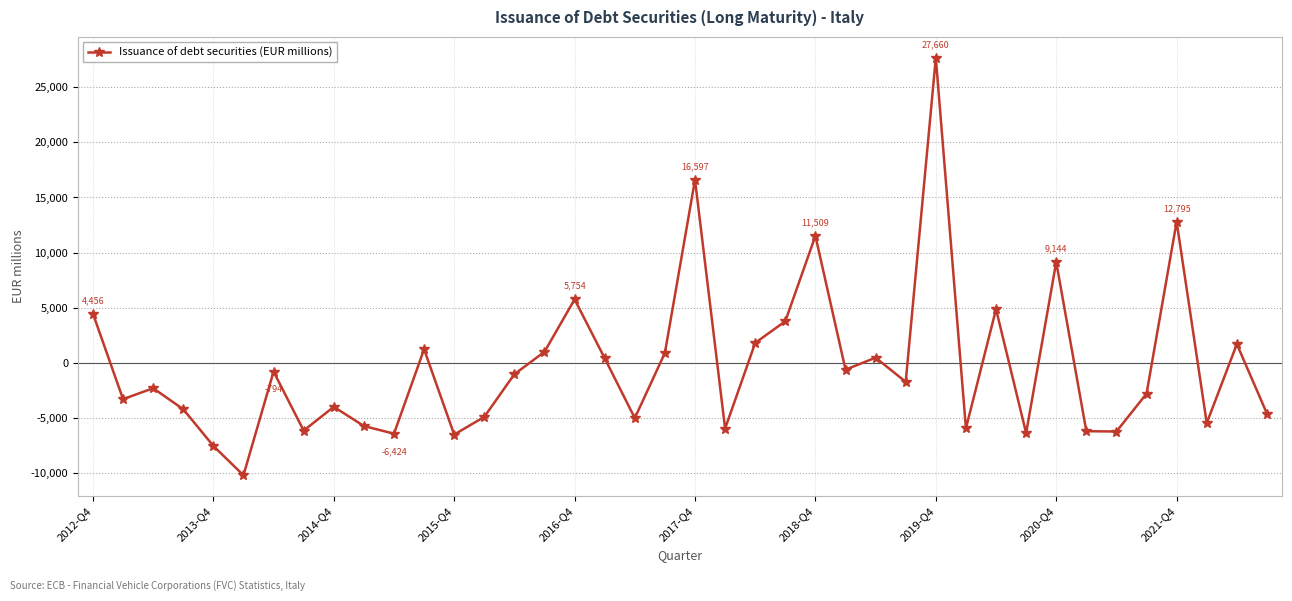

What is the difference between the maximum and minimum values?

37850